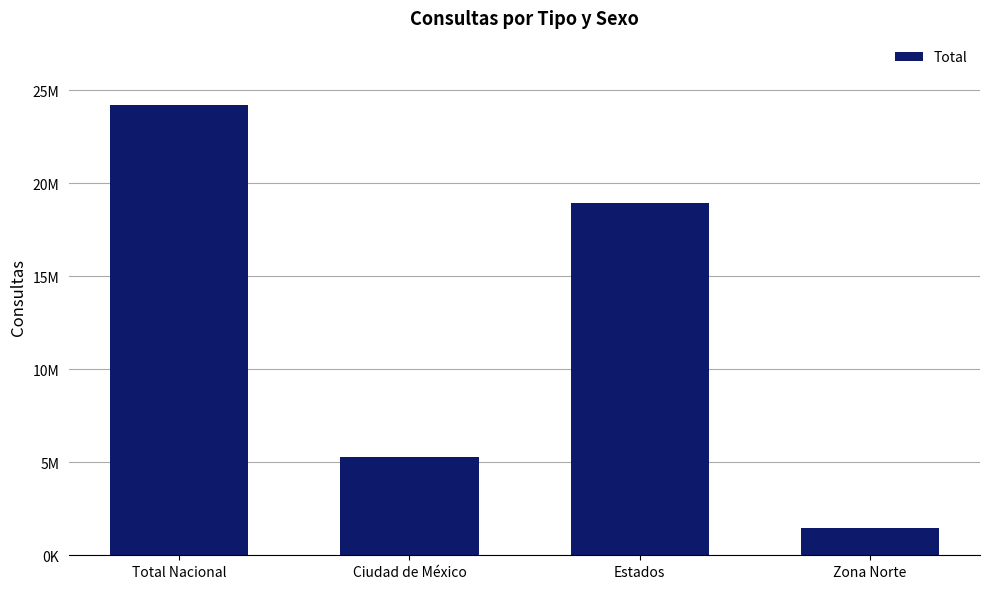

At which label is the value closest to 12817844?

Estados